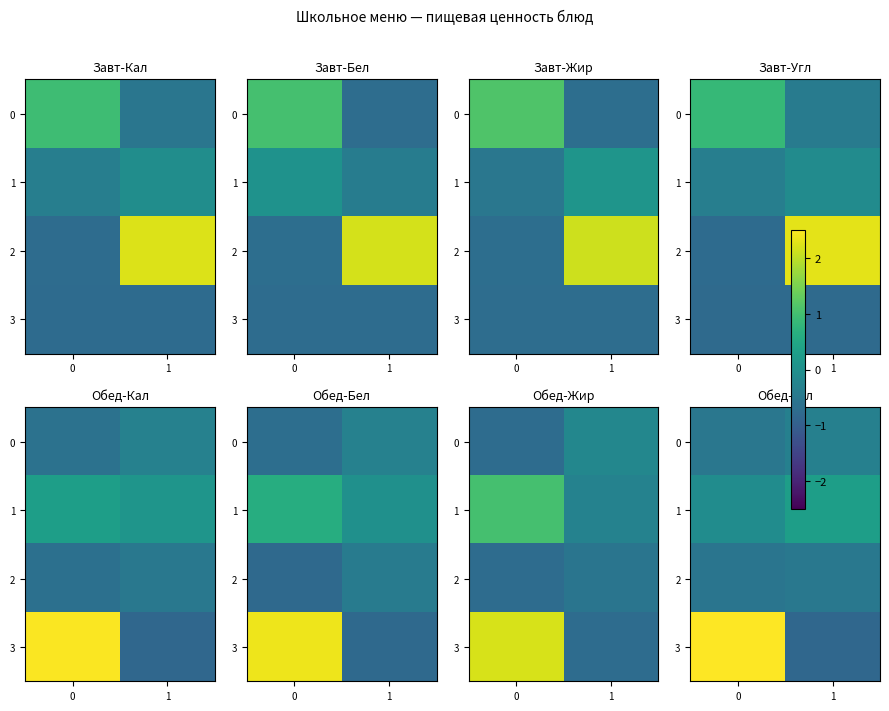

What is the difference between the 1 values at 0 and 1?

0.4